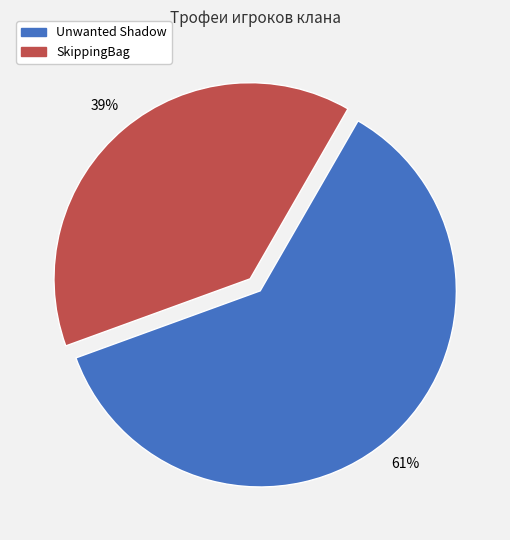

Which slice is the smallest?

SkippingBag